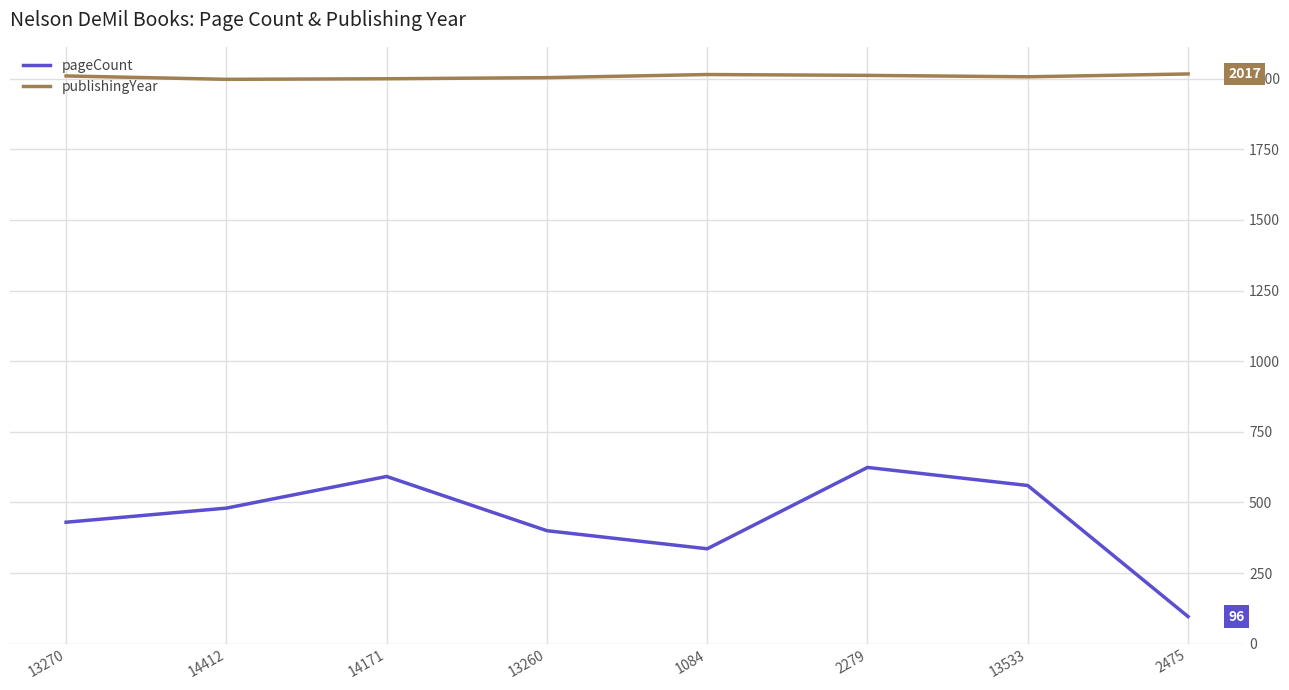

The value of pageCount at 13533 is 560. True or false?

True